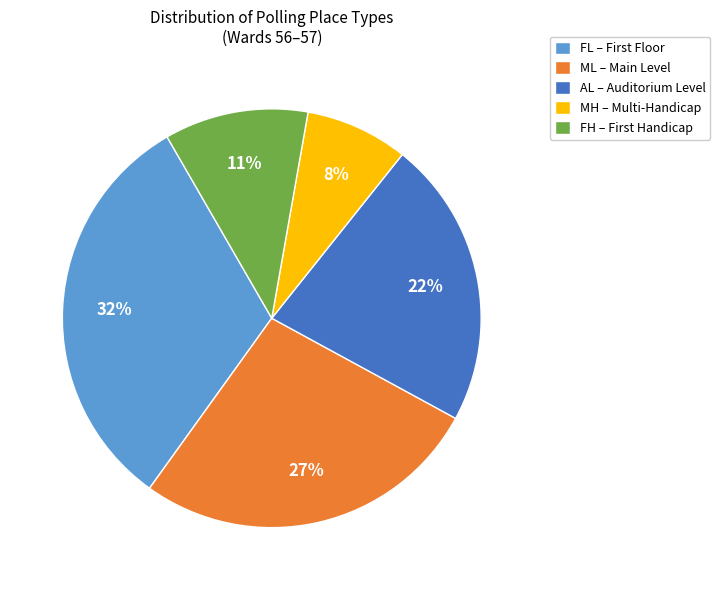

What percentage is the ML – Main Level slice, to the nearest percent?

27%